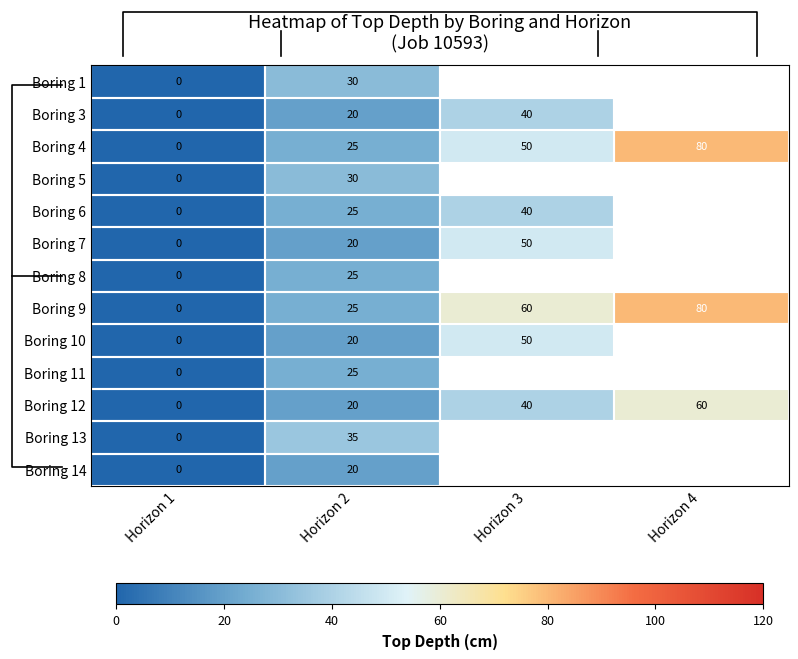

What is the difference between the Boring 7 values at Horizon 2 and Horizon 1?

20